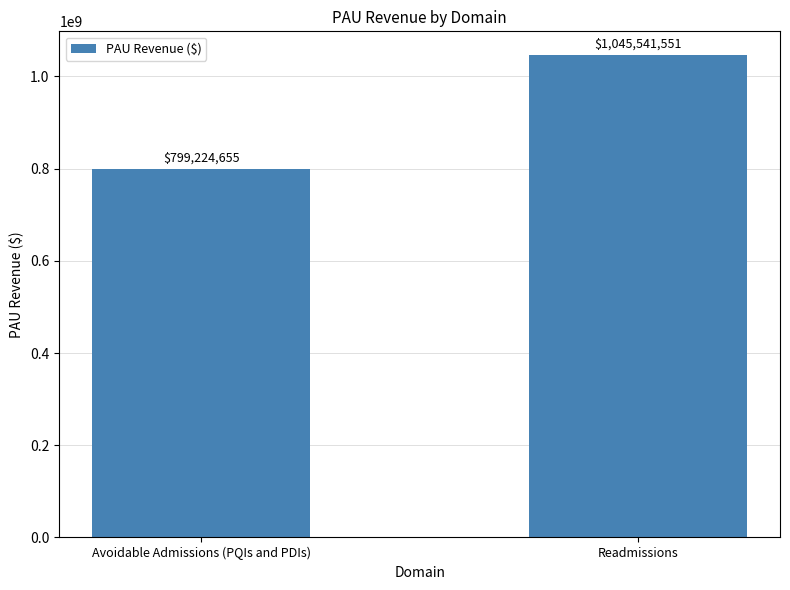

Rank the categories by value from lowest to highest.

Avoidable Admissions (PQIs and PDIs), Readmissions